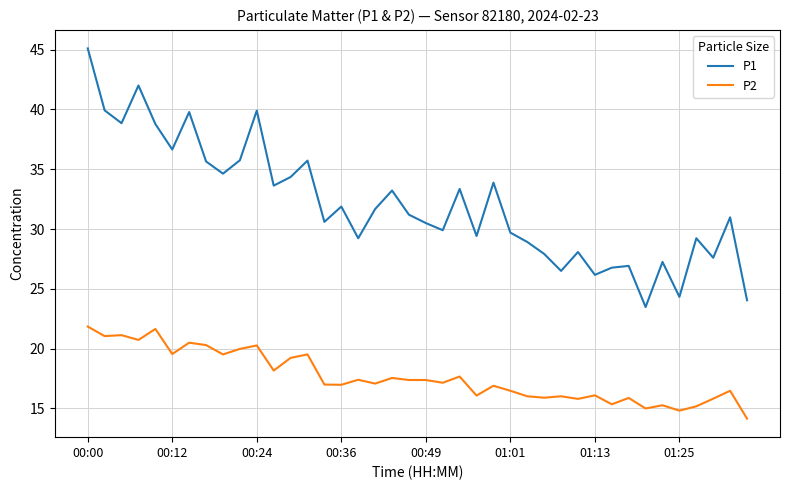

What is the sum of all P2 values?

706.3